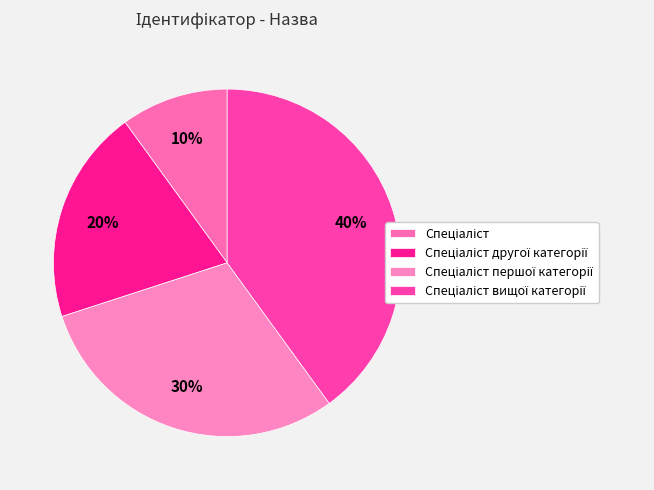

Between Спеціаліст першої категорії and Спеціаліст, which is larger?

Спеціаліст першої категорії